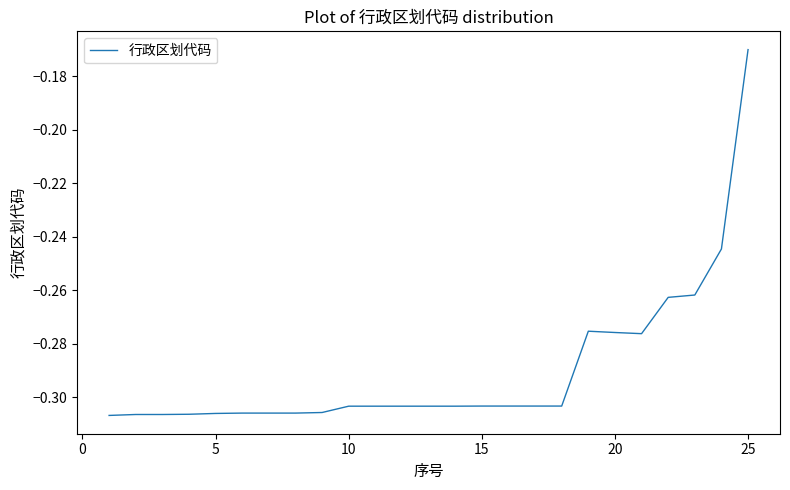

Which category has the highest value across all series?

25